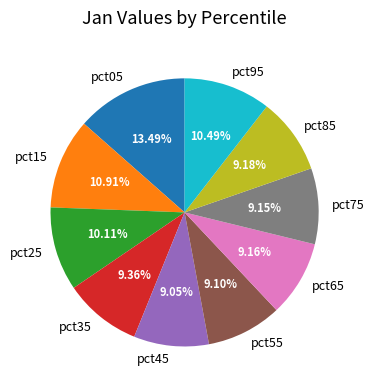

What is the largest slice in the pie chart?

pct05